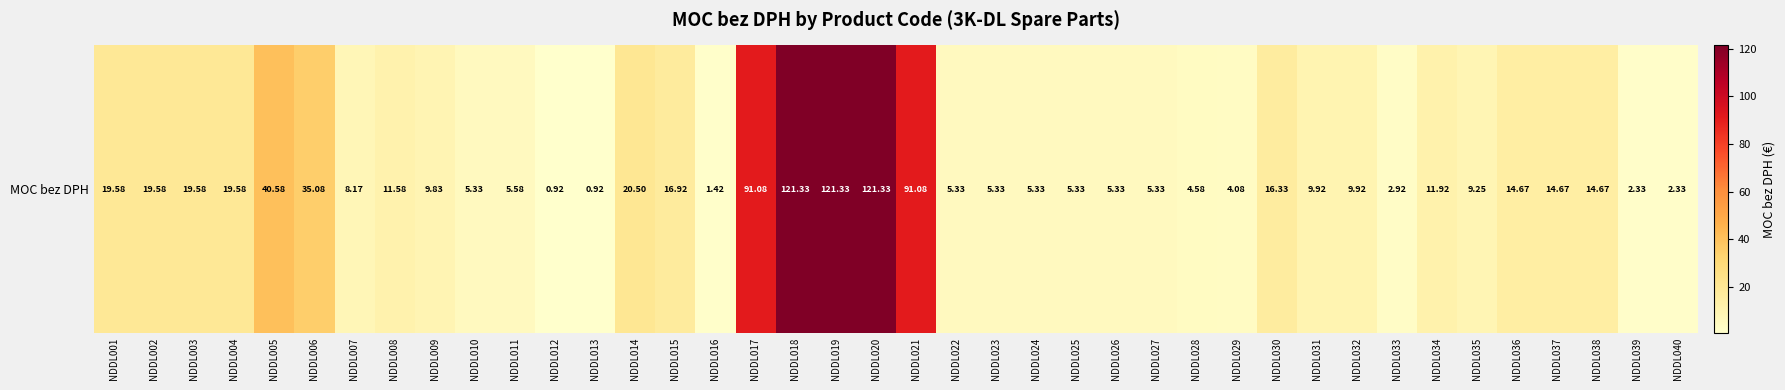

Count the number of values greater than 9.

23